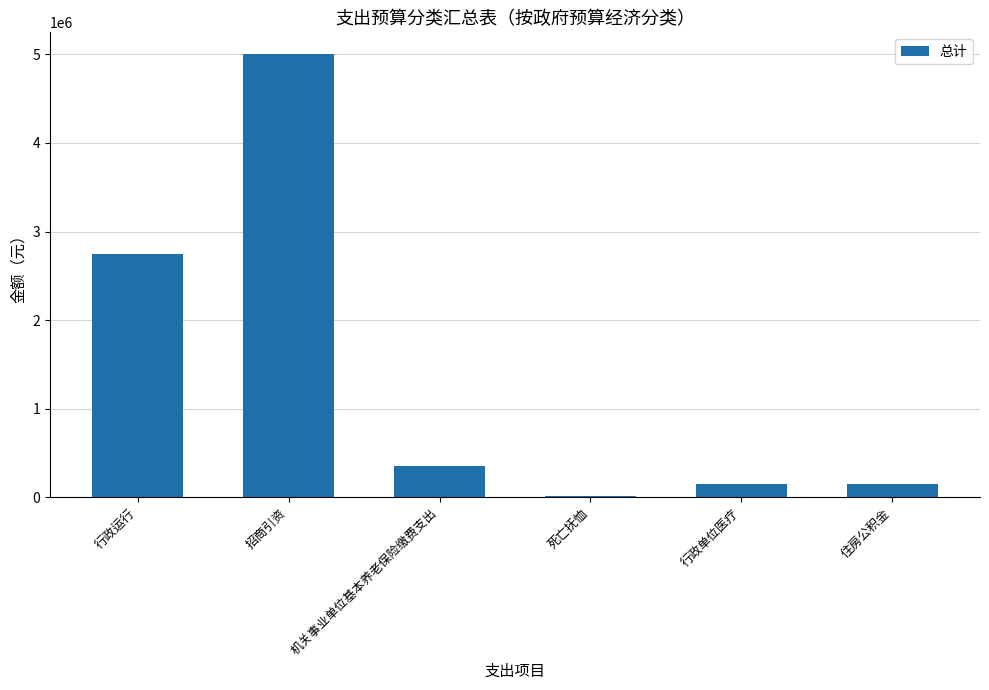

What is the sum of the values at 死亡抚恤 and 住房公积金?

159849.8